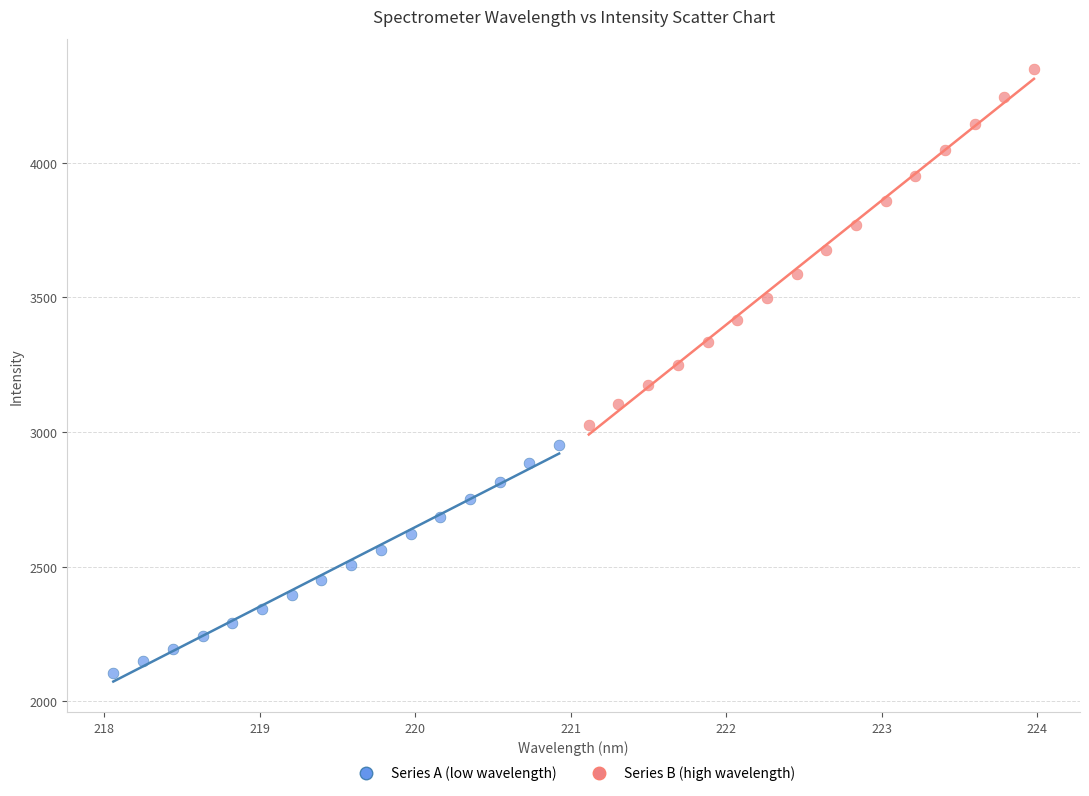

What are all the series names shown in the legend?

Series A (low wavelength), Series B (high wavelength)